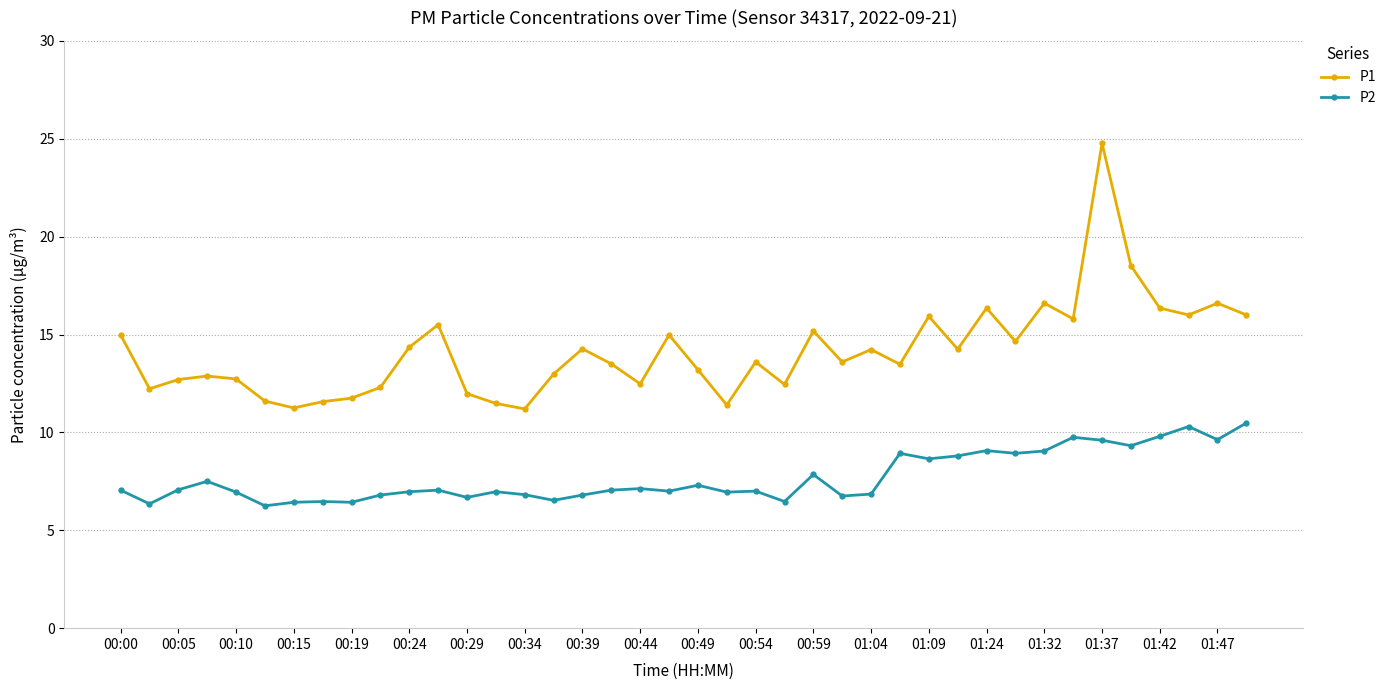

Which series has the largest total across all categories?

P1